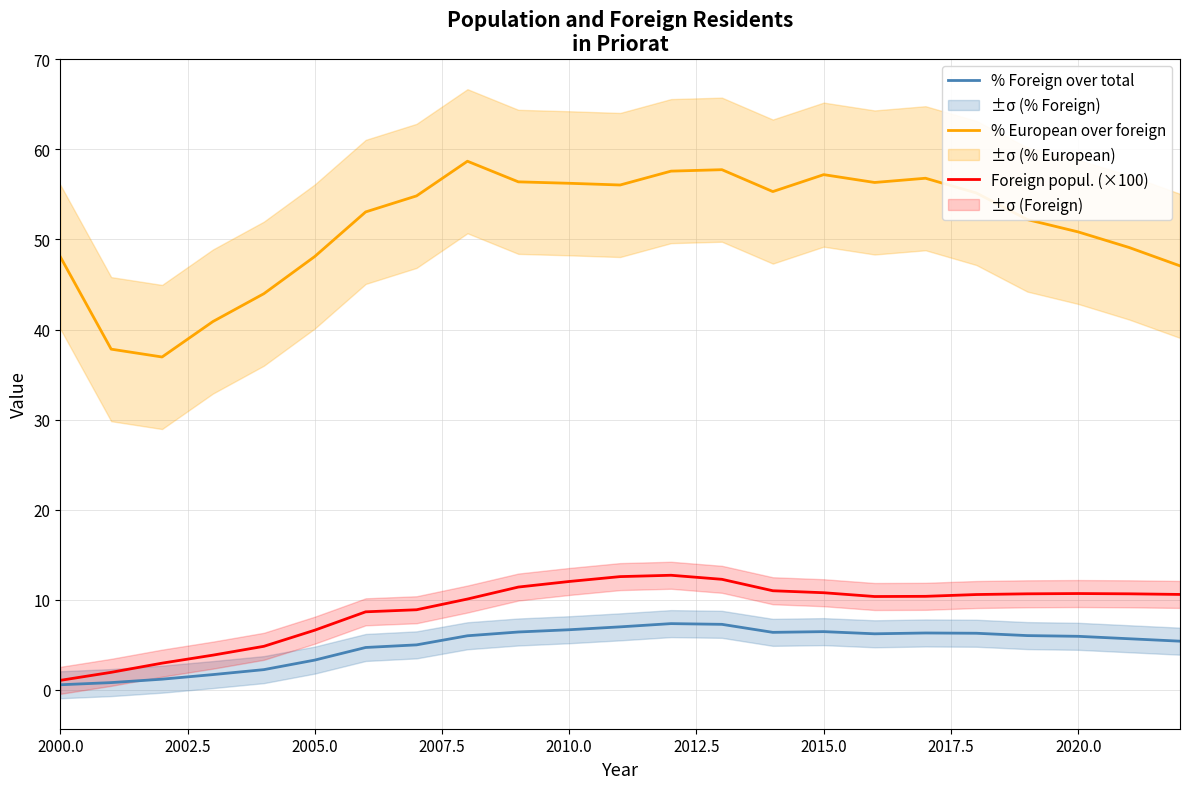

What is the value of the % European over foreign point at the 15th from the left?

55.3